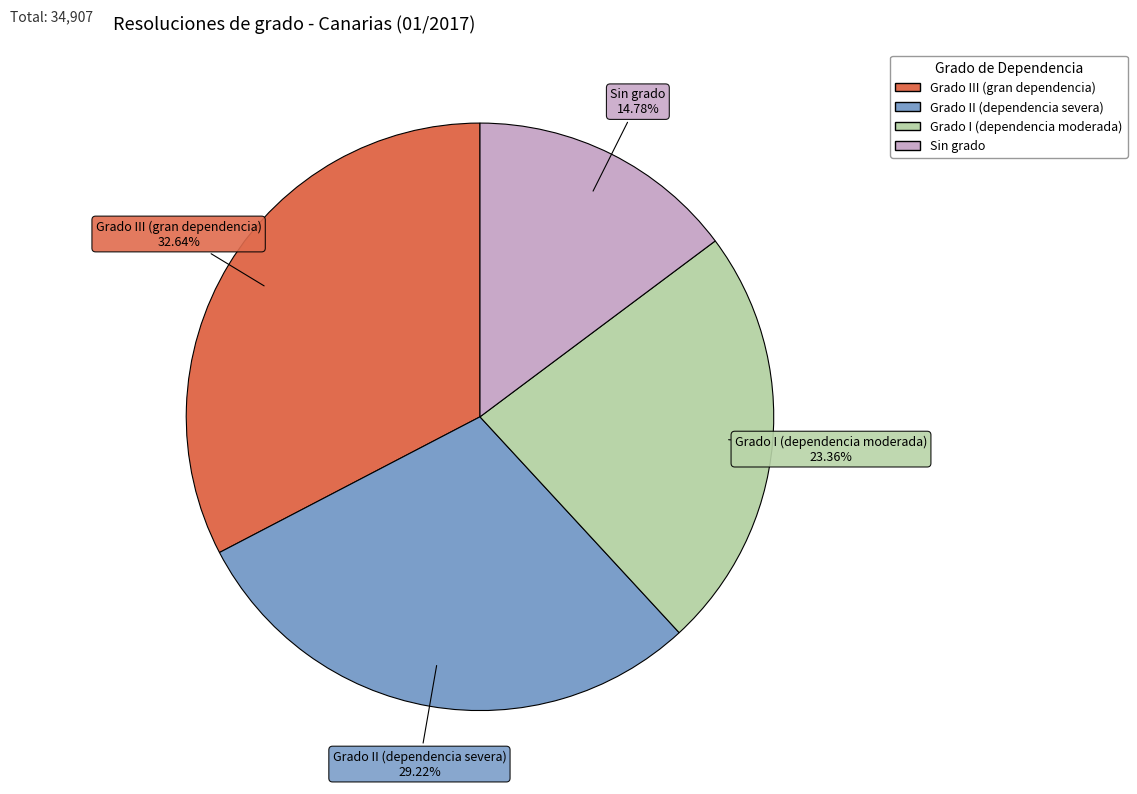

How many slices are in this pie chart?

4